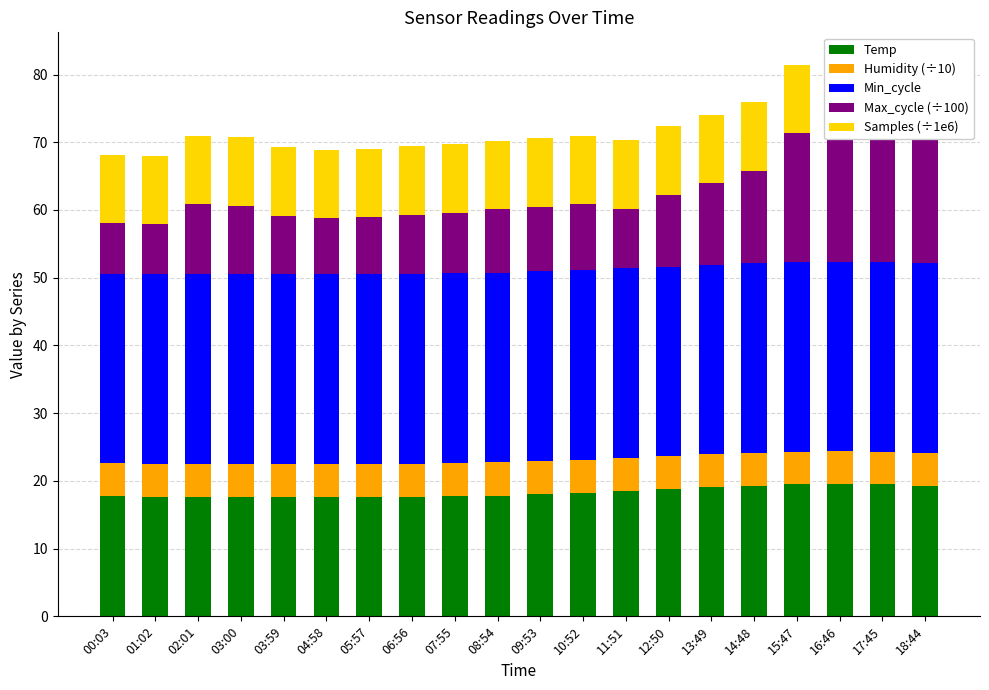

What is the value of the Samples (÷1e6) bar at the 19th from the left?

10.1